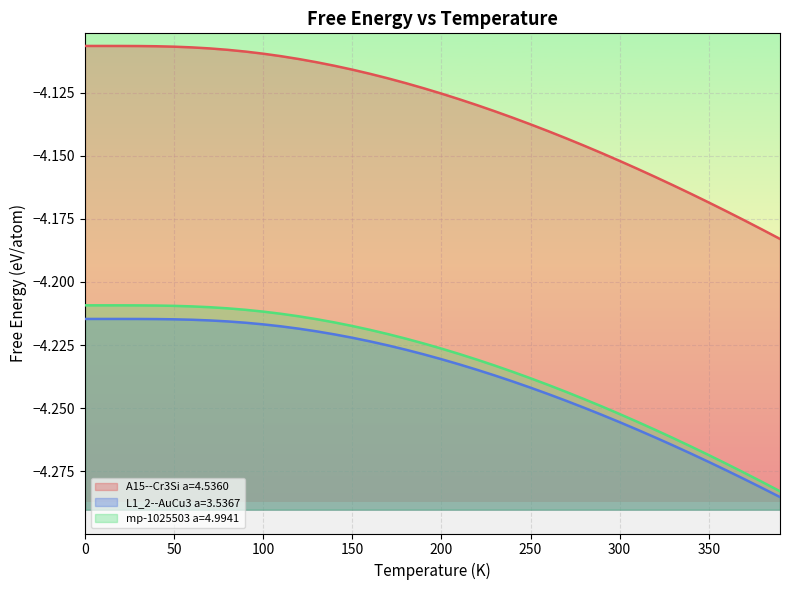

What is the difference between the highest and lowest values at 260?

0.1